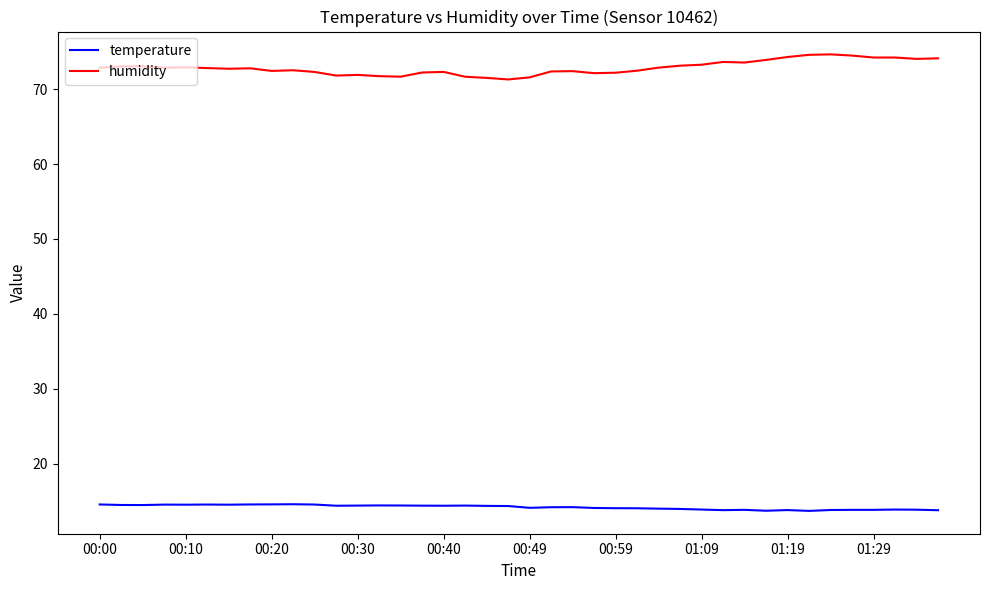

Which series has the largest total across all categories?

humidity